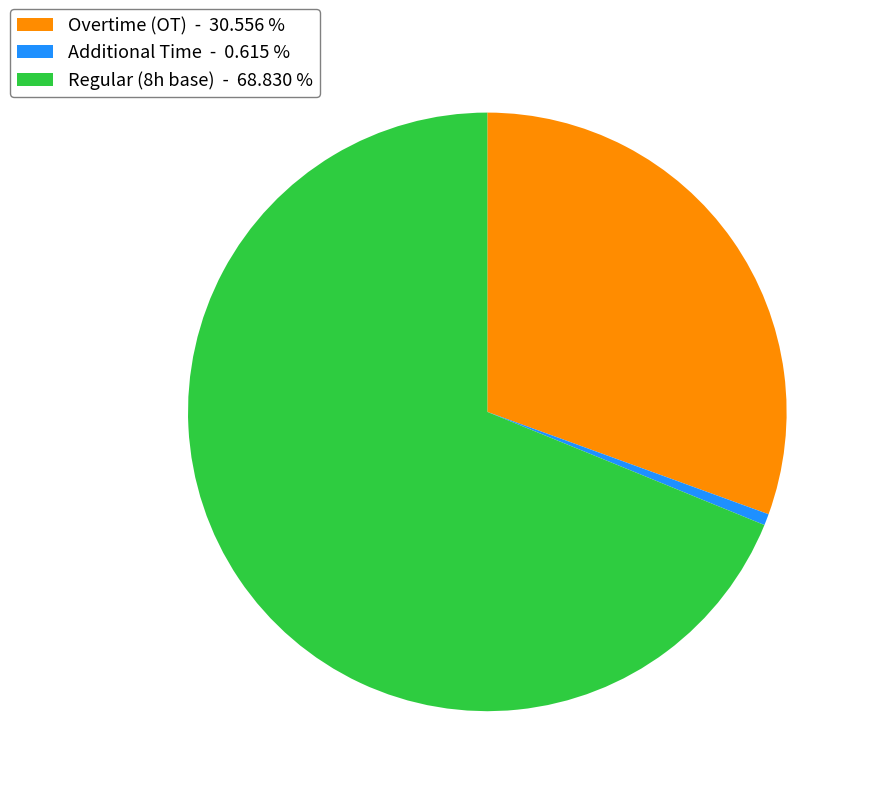

Between Additional Time - 0.615 % and Overtime (OT) - 30.556 %, which is larger?

Overtime (OT) - 30.556 %